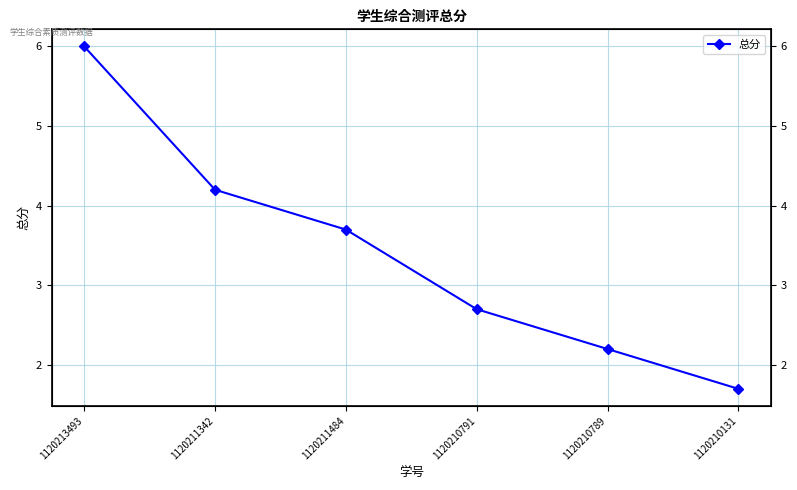

True or false: there are more than 0 points higher than both neighbors.

False